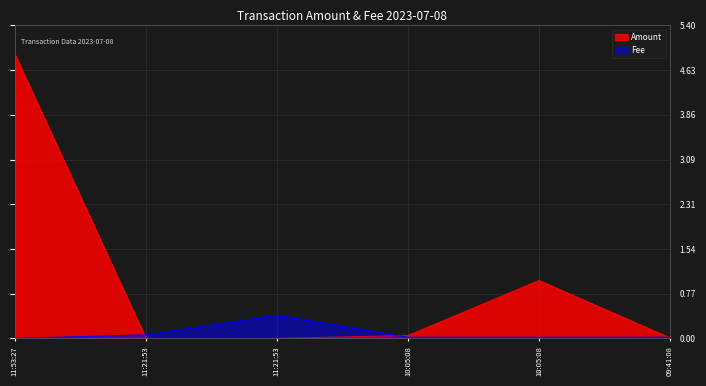

What are all the series names shown in the legend?

Amount, Fee